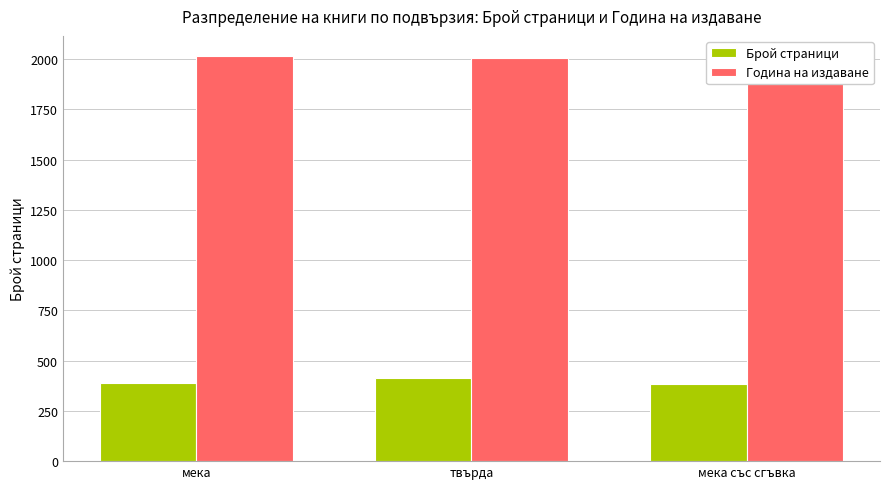

Are the bars grouped side by side (vs. stacked)?

Yes